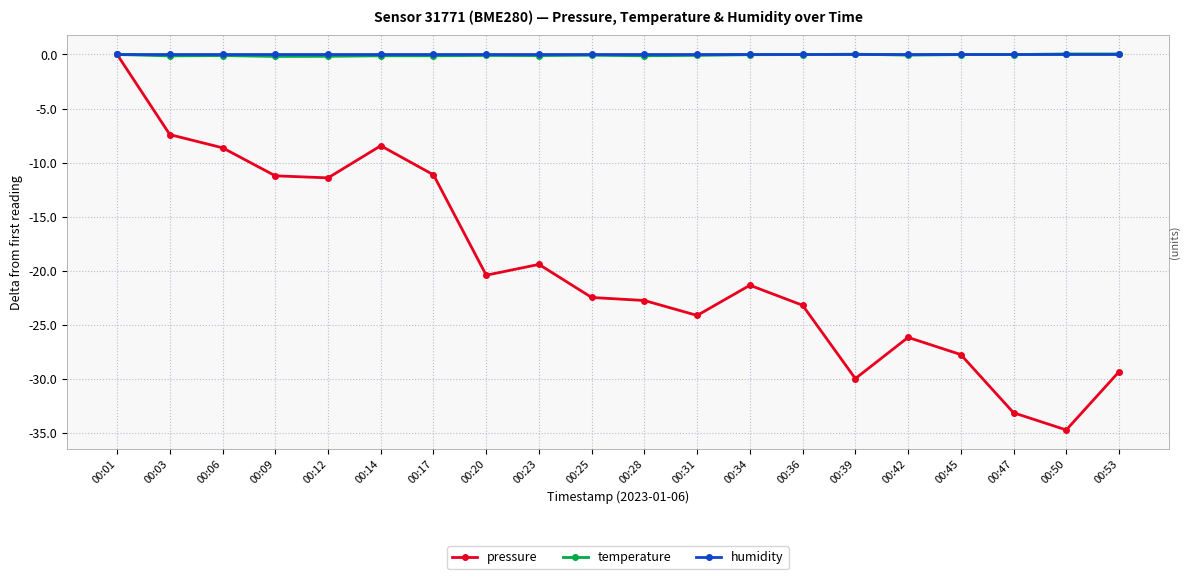

The value of pressure at 00:42 is -26.2. True or false?

True